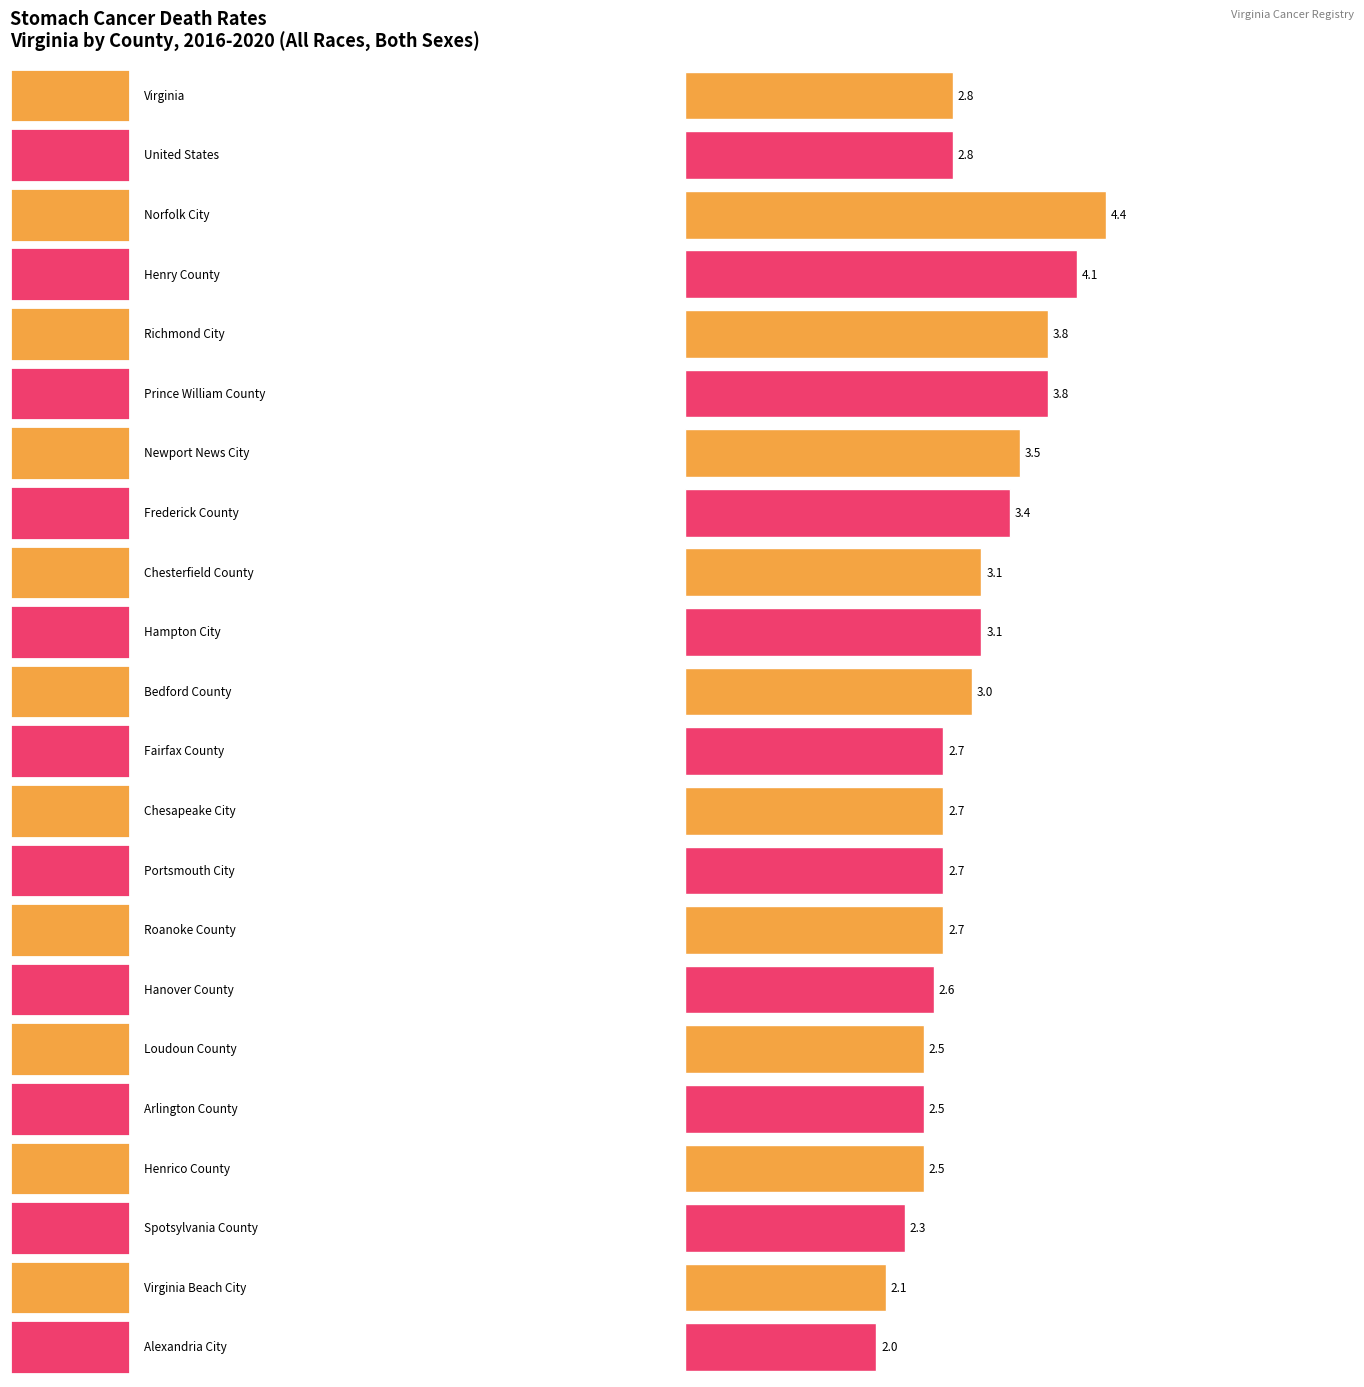

What is the value of the Age-Adjusted Death Rate bar at the 16th from the left?

2.6